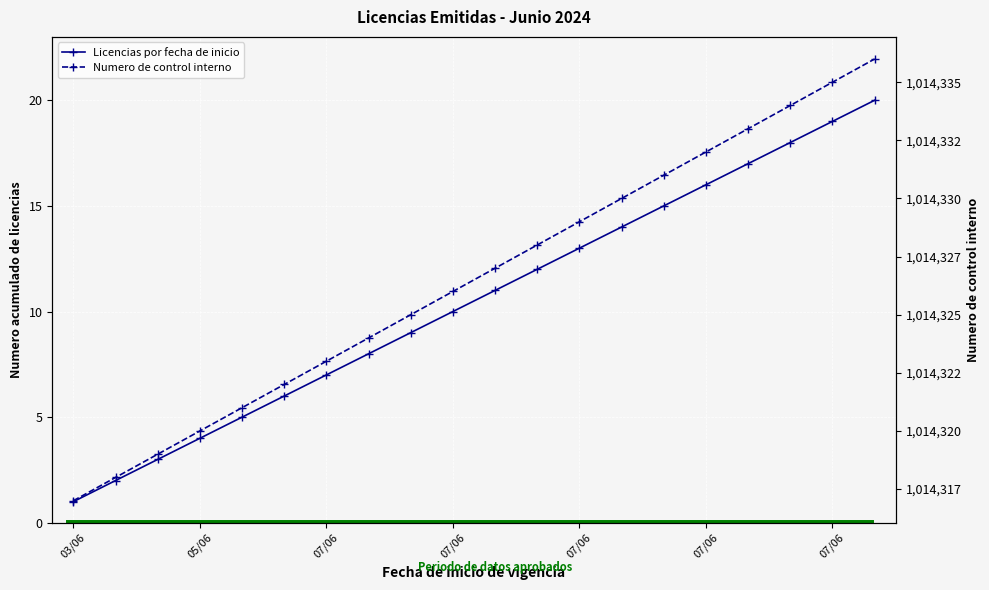

True or false: Numero de control interno and Licencias por fecha de inicio cross at least once.

False